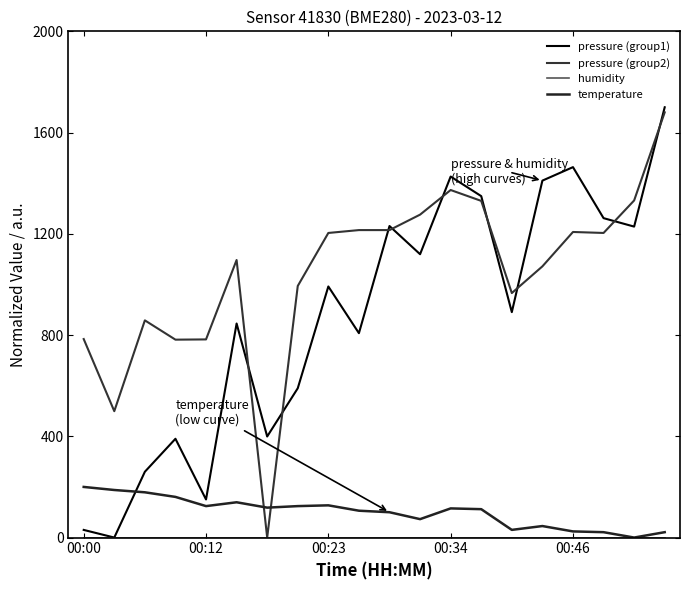

True or false: pressure (group1) has more than 0 interior local peaks.

True